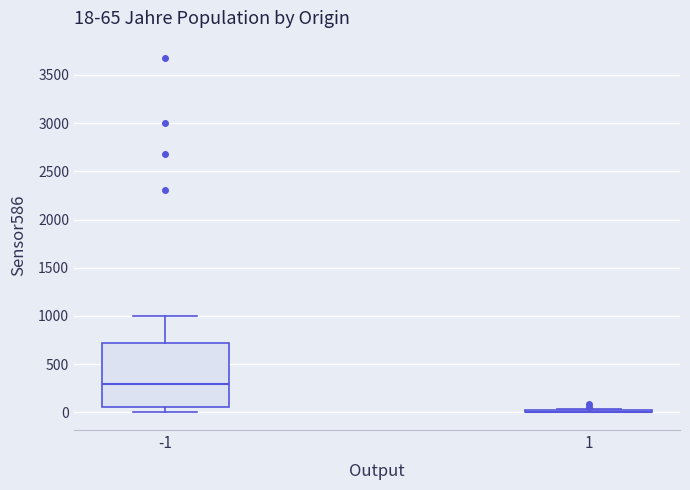

Comparing the boxes themselves (not the whiskers), which one is the tallest?

-1